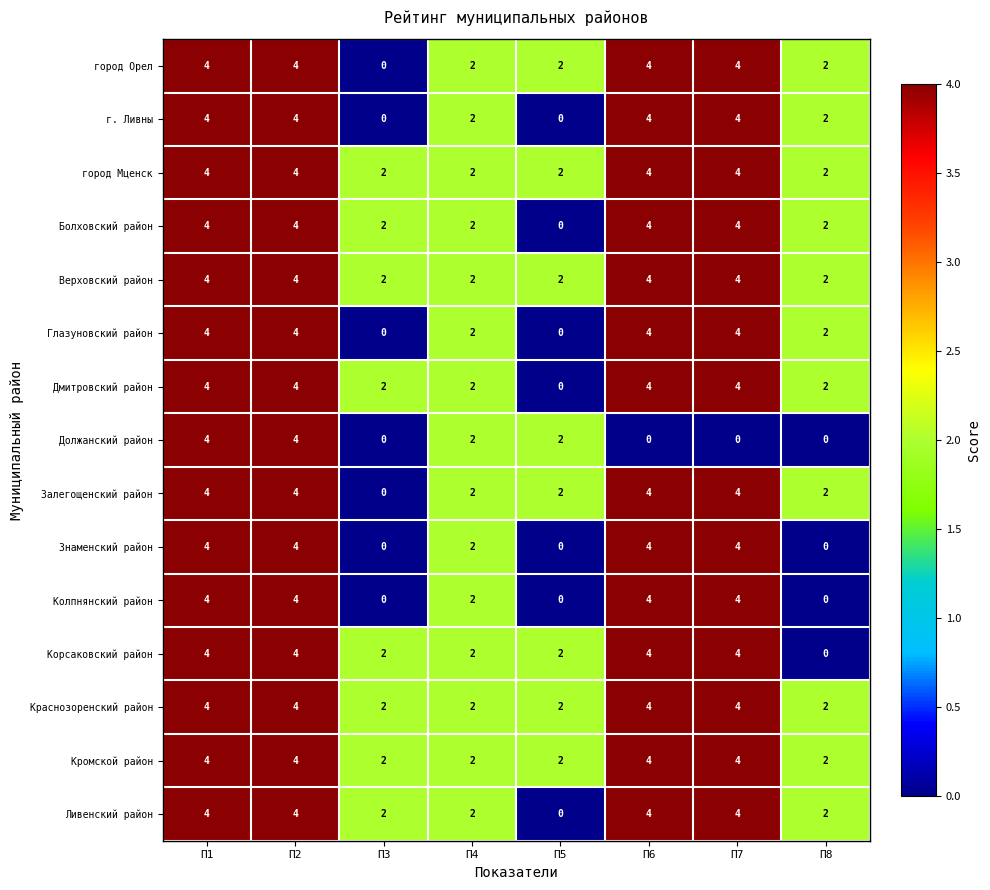

The value of Должанский район at П7 is 0. True or false?

True